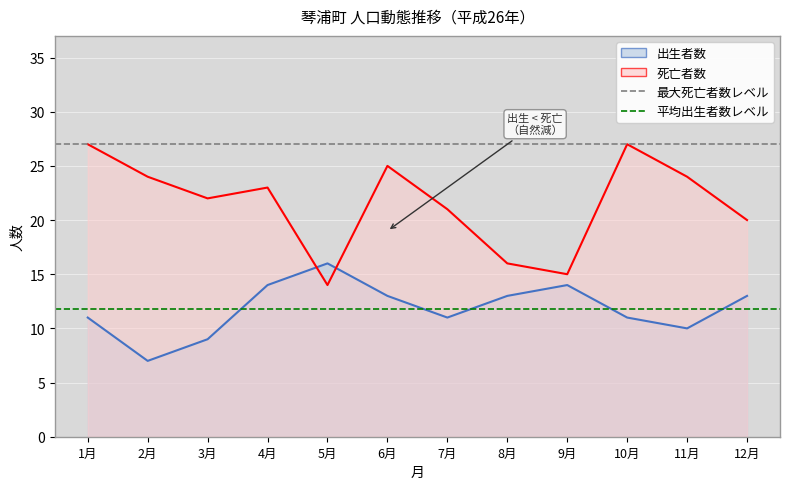

Which series has the largest total across all categories?

最大死亡者数レベル